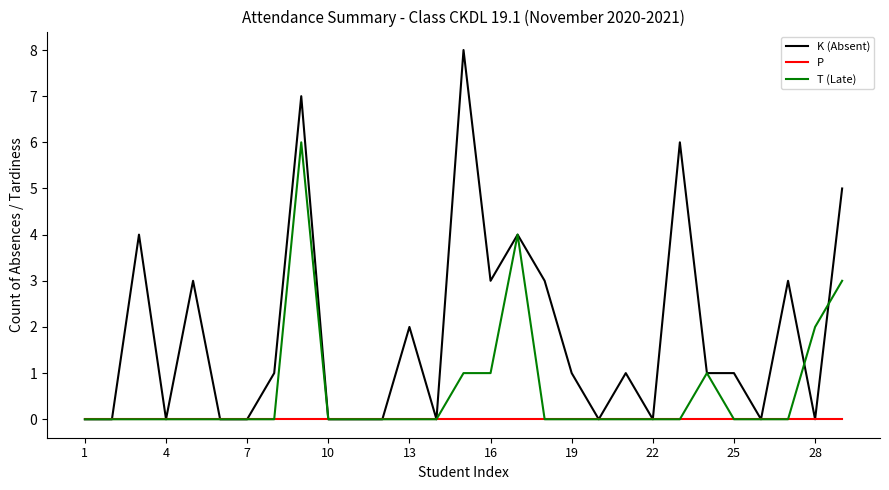

Does the chart display data point markers on the line(s)?

No